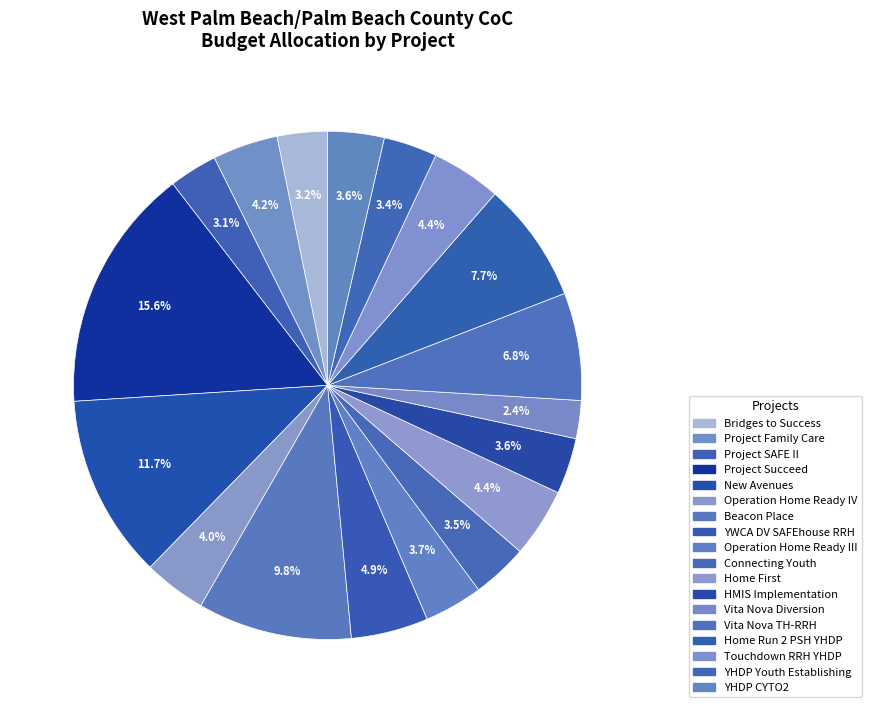

To the nearest percent, what is the difference between the YWCA DV SAFEhouse RRH and Home Run 2 PSH YHDP slice percentages?

3%